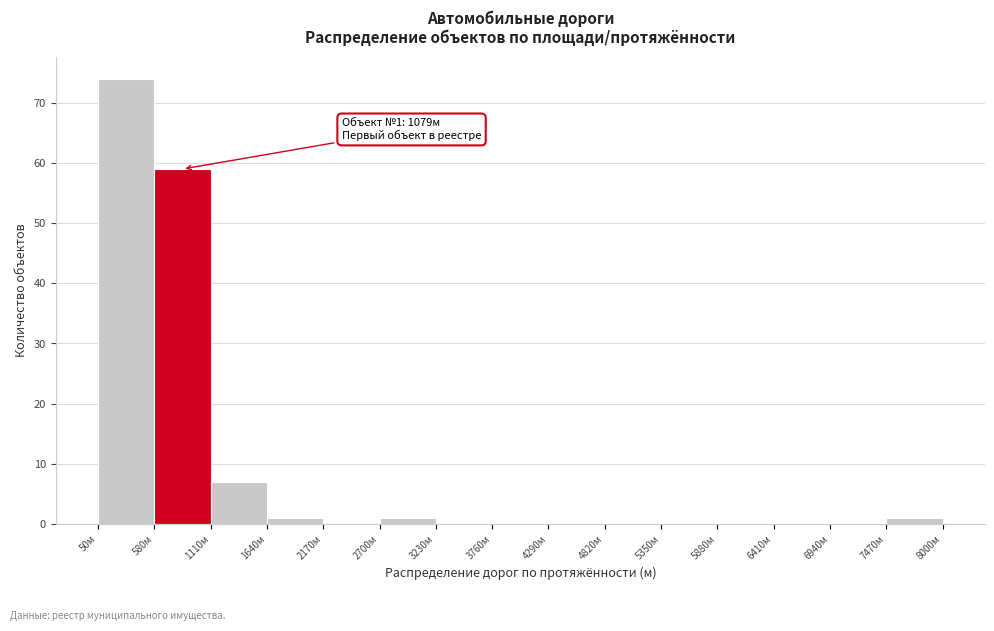

Which range on the x-axis has the tallest bar?

50 to 580